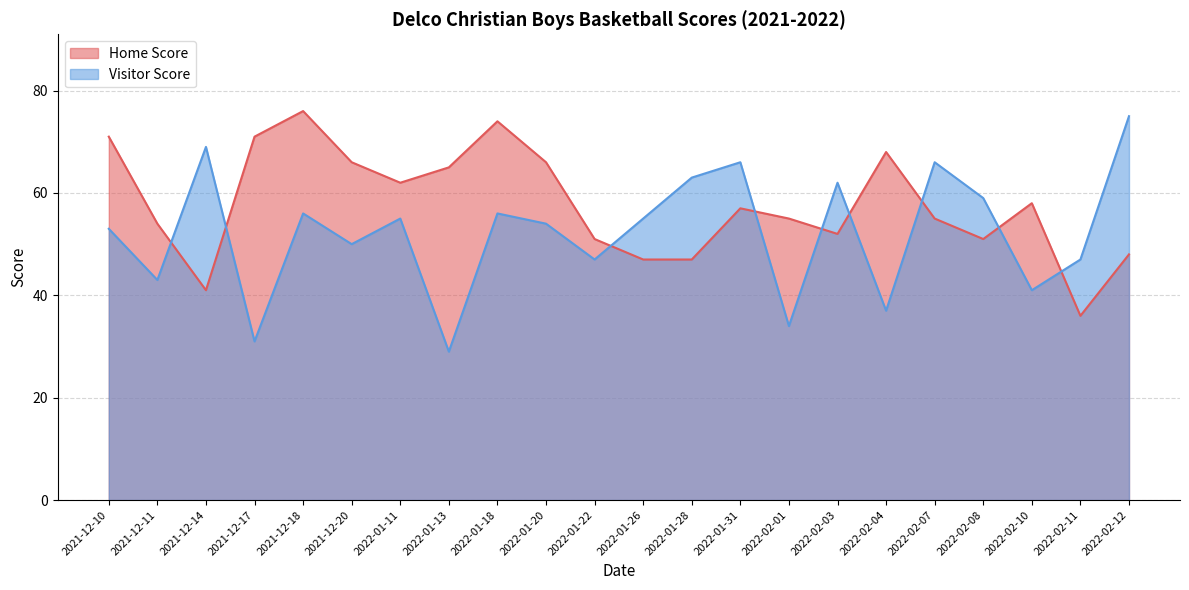

At how many categories does at least one series exceed 49?

21